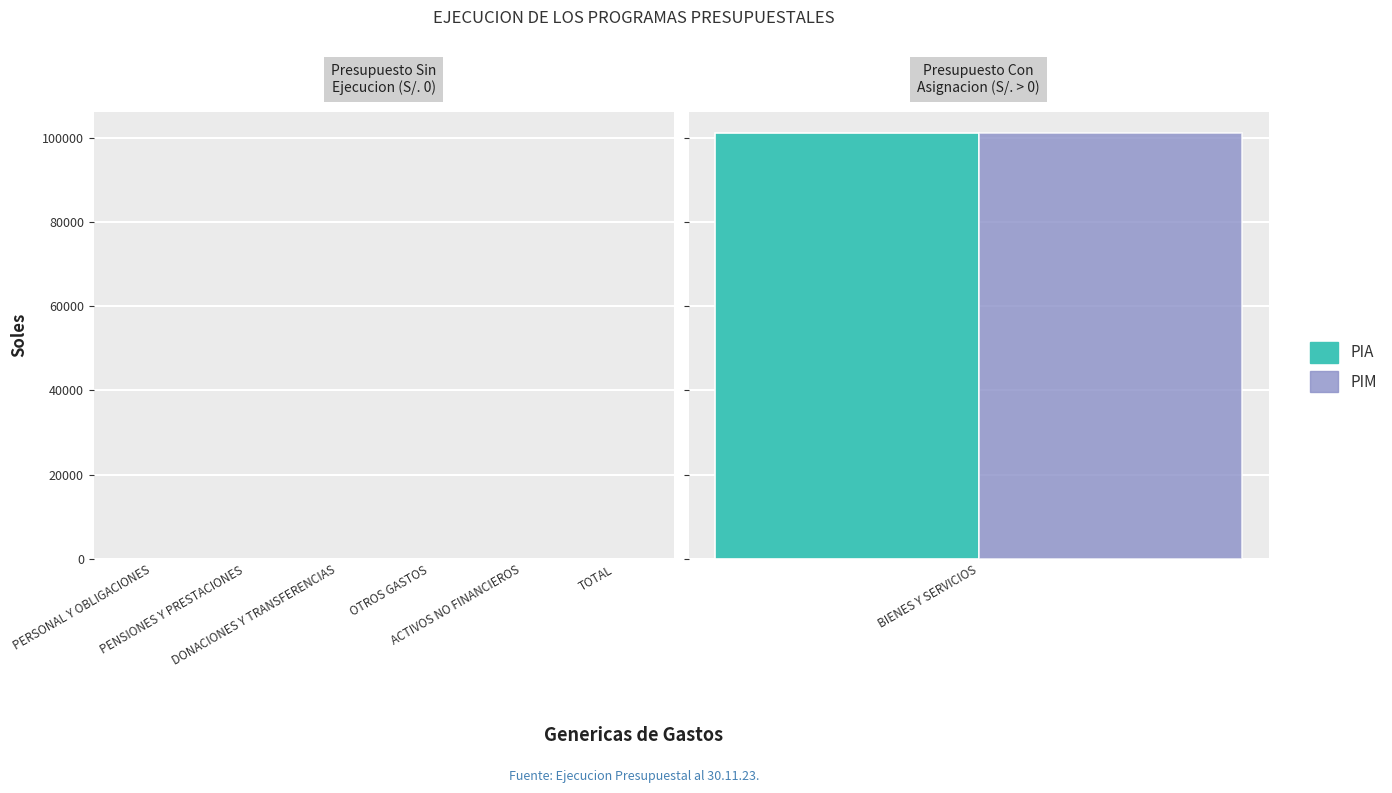

What is the label of the 6th bar from the left?

ACTIVOS NO FINANCIEROS